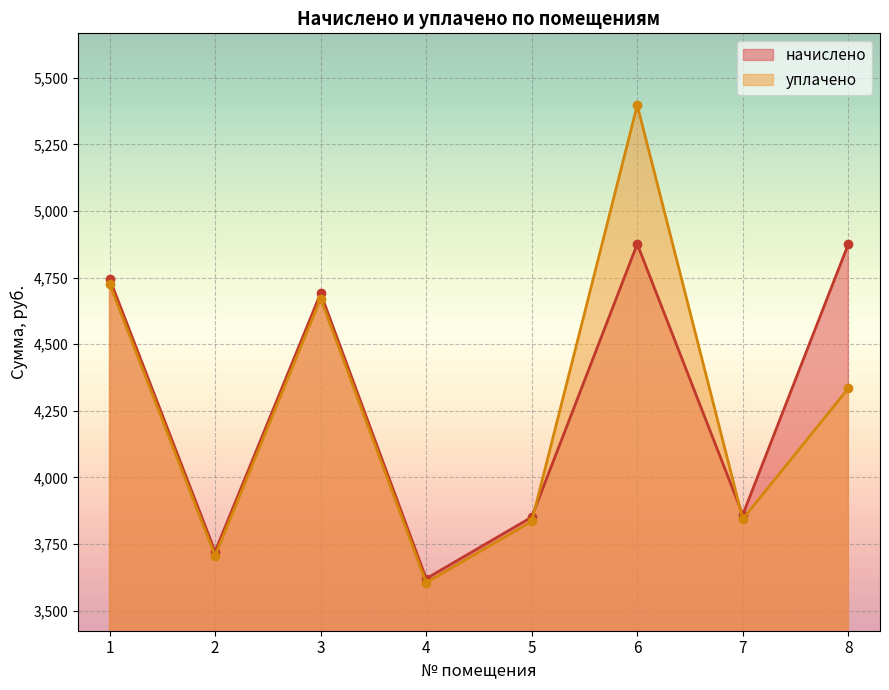

How many values in the начислено series exceed 4690?

4